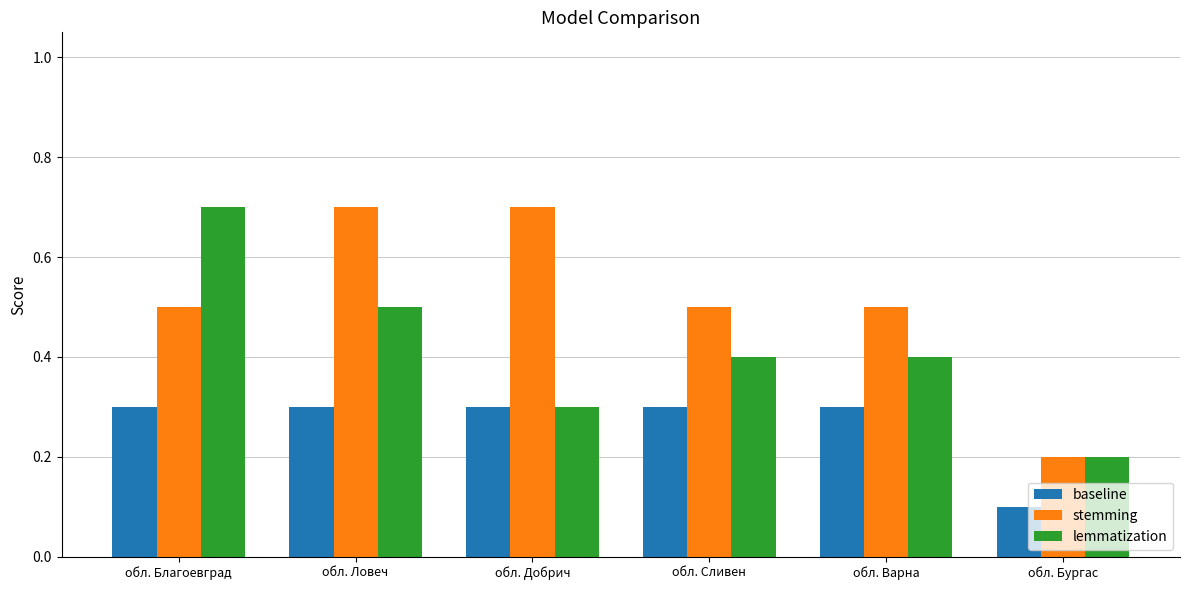

How many distinct data groups are displayed?

3